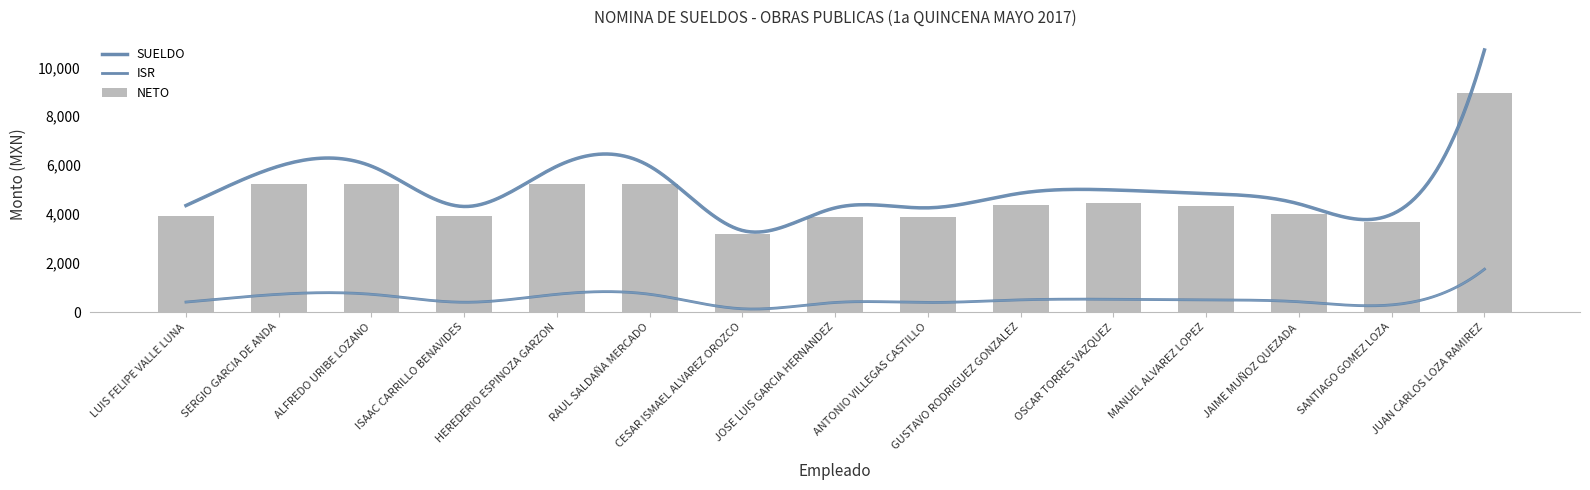

Are the bars grouped side by side (vs. stacked)?

Yes